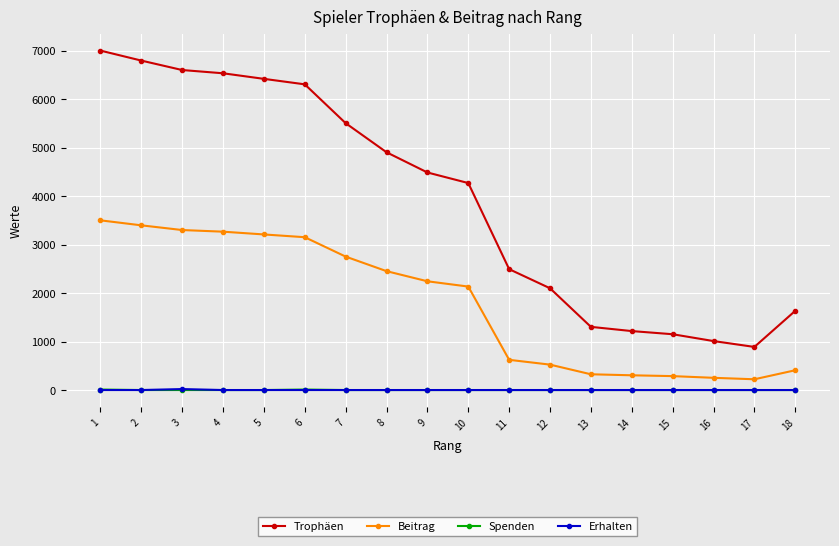

True or false: Spenden and Trophäen intersect in this chart.

False